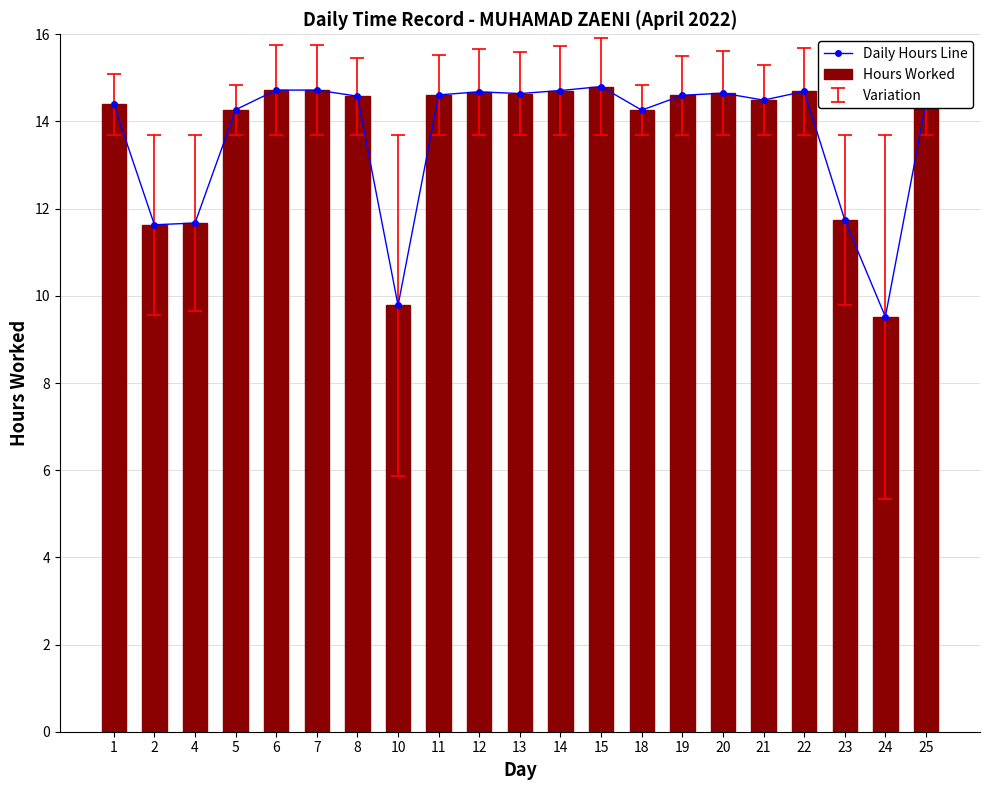

What is the difference between the maximum and minimum values in the Hours Worked series?

5.3